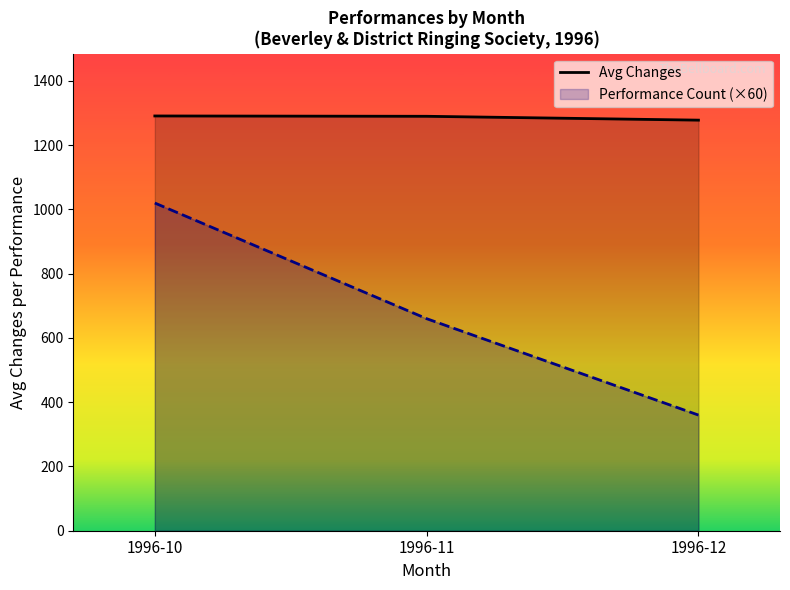

Approximately how many times larger is the value at 1996-12 compared to 1996-10?

1.0